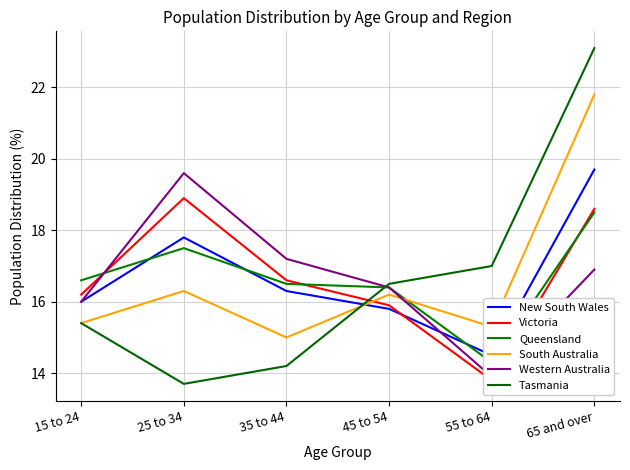

What position from the left is 25 to 34?

2